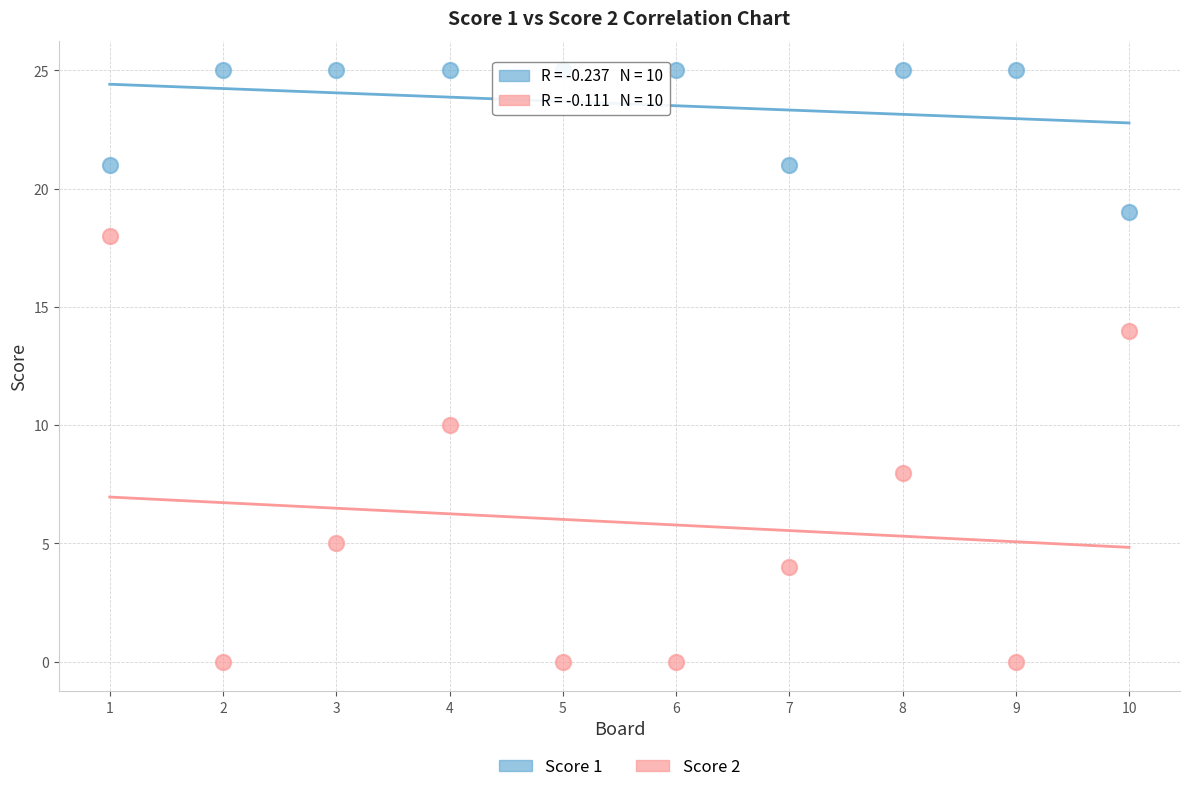

Which series contains the highest Y value?

Score 1